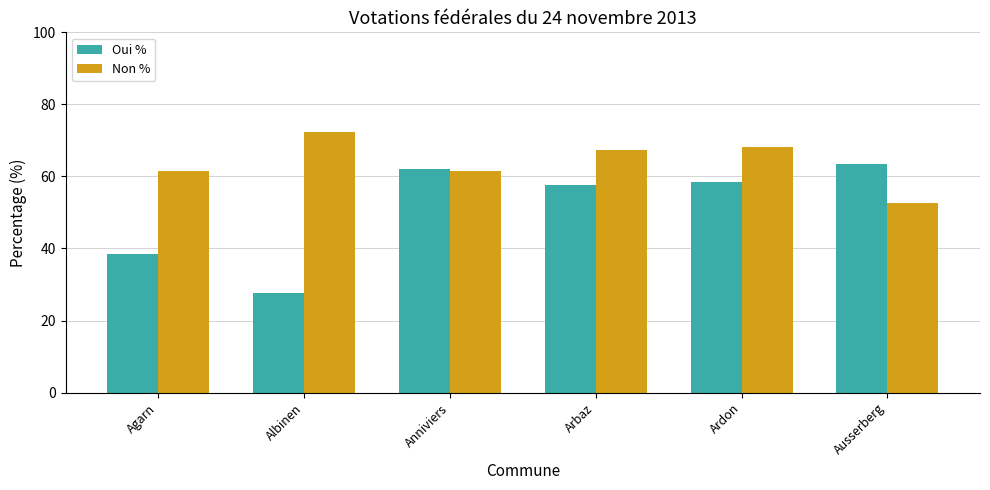

What are all the series names shown in the legend?

Oui %, Non %